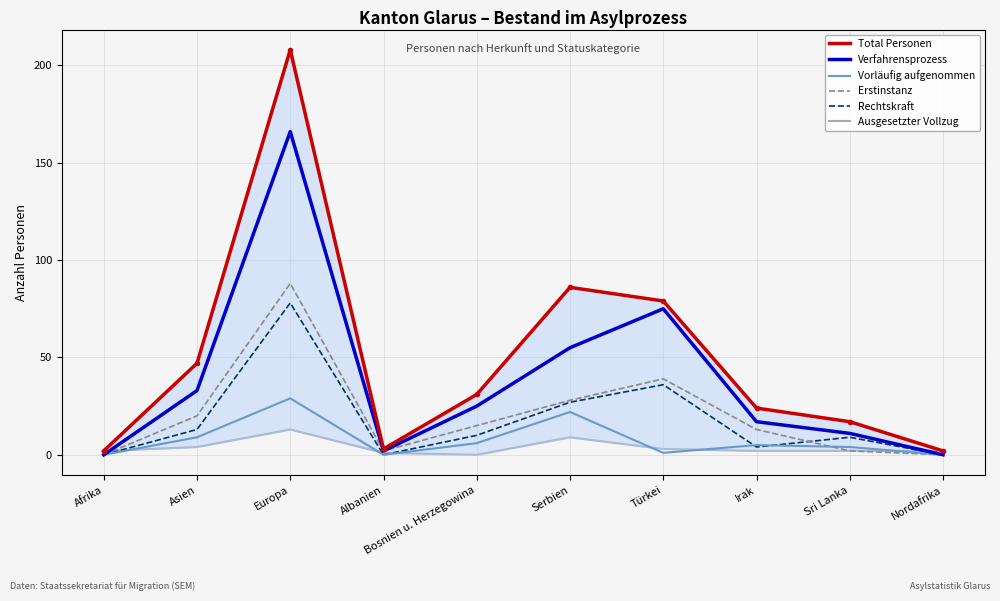

Which series has the largest total across all categories?

Total Personen